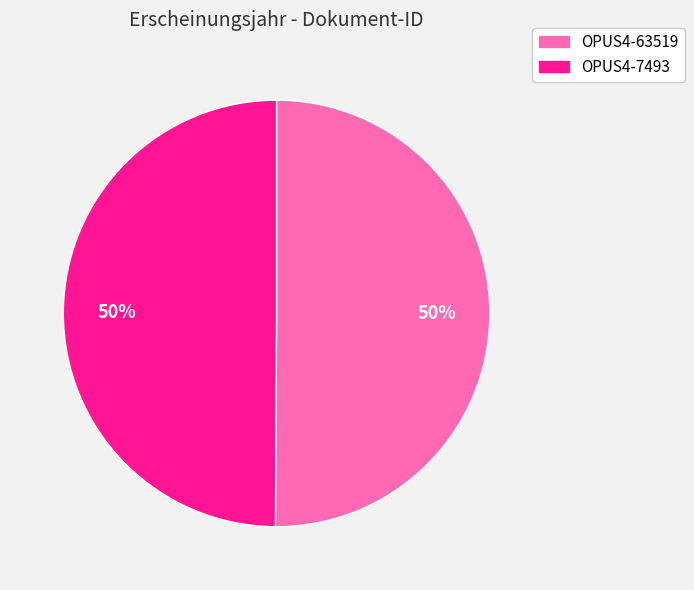

What percentage is the OPUS4-7493 slice, to the nearest percent?

50%